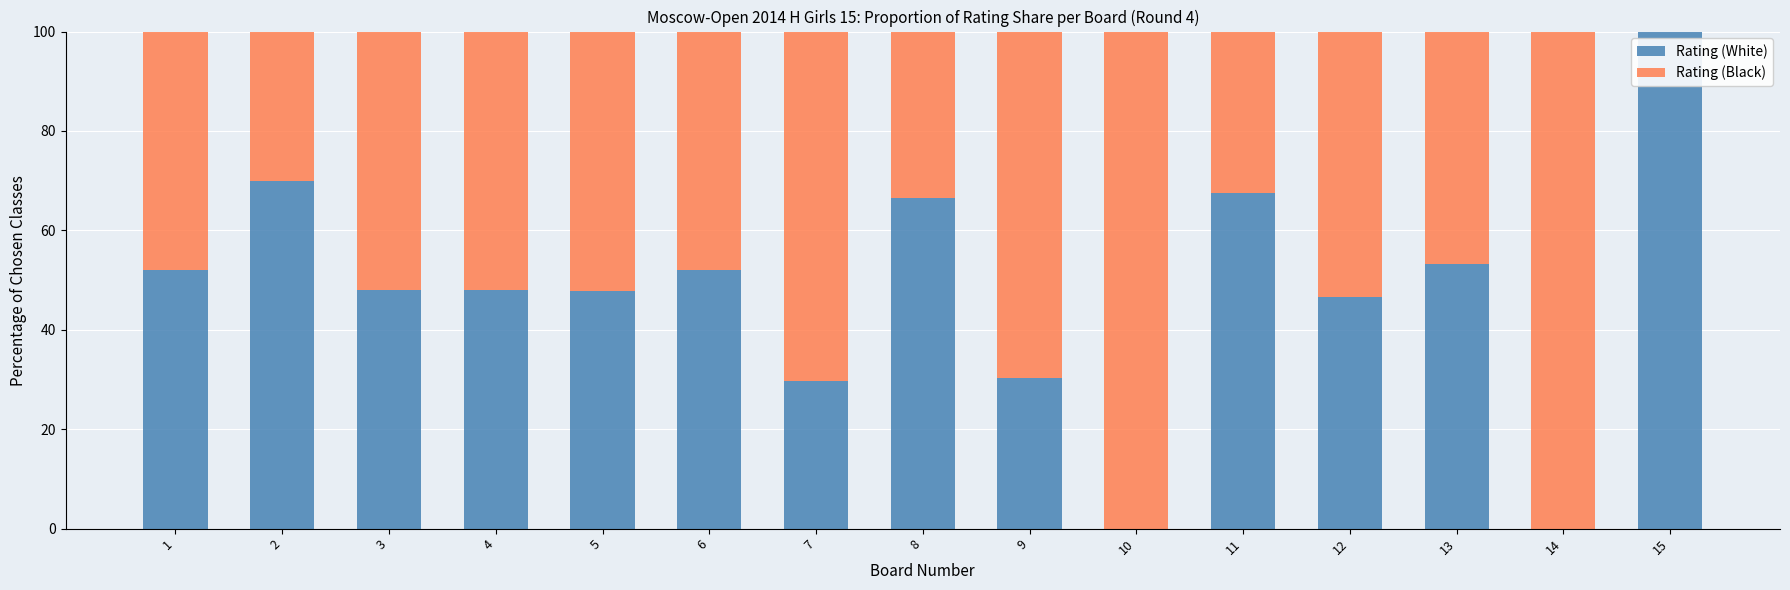

The value of Rating (White) at 2 is 42.6. True or false?

False